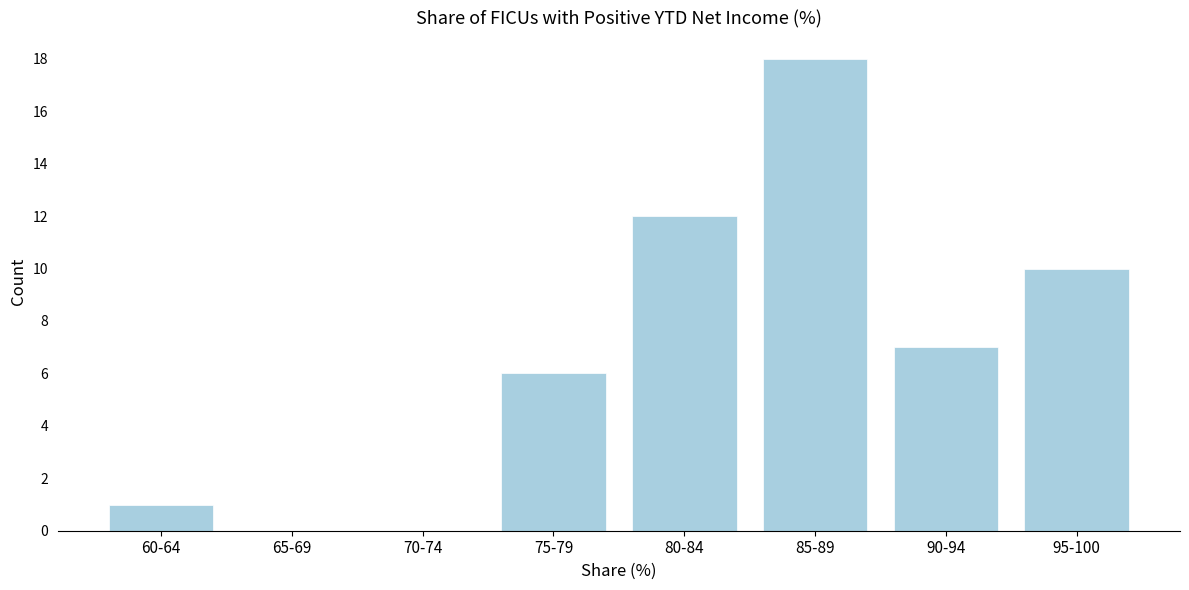

Reading left to right, extract all data points from this chart.

60-64=1	65-69=0	70-74=0	75-79=6	80-84=12	85-89=18	90-94=7	95-100=10